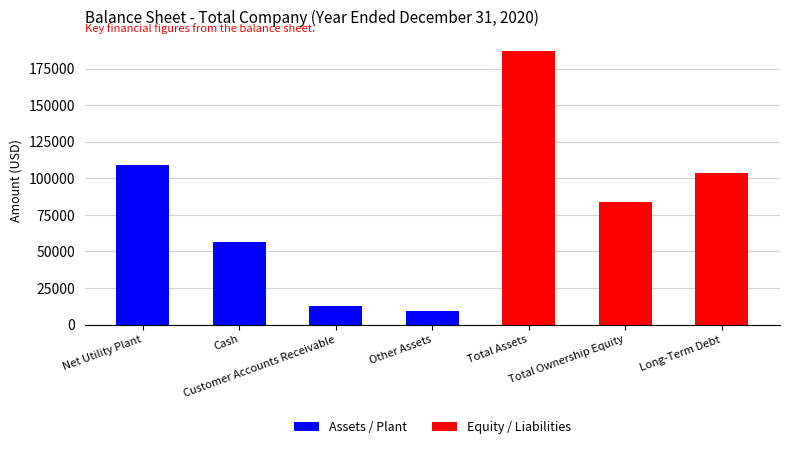

Approximately how many times larger is the value at Long-Term Debt compared to Other Assets?

11.4